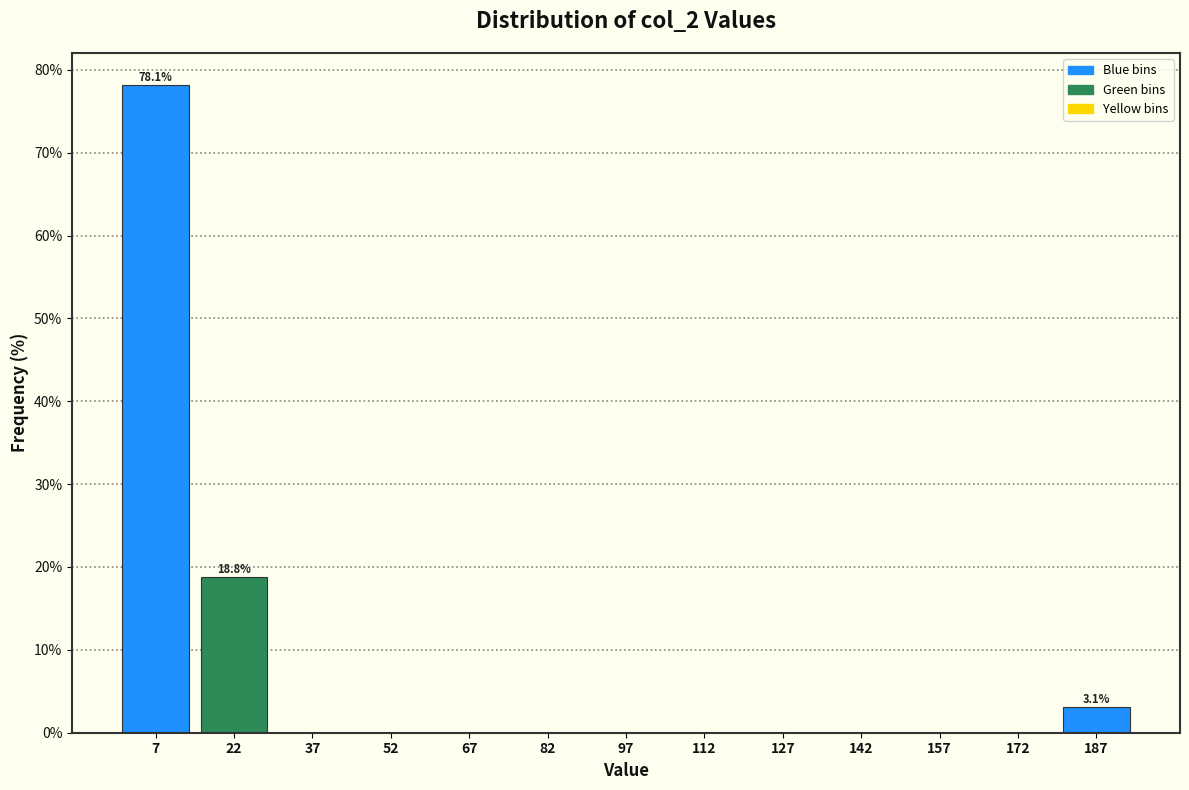

Which range on the x-axis has the tallest bar?

0 to 15